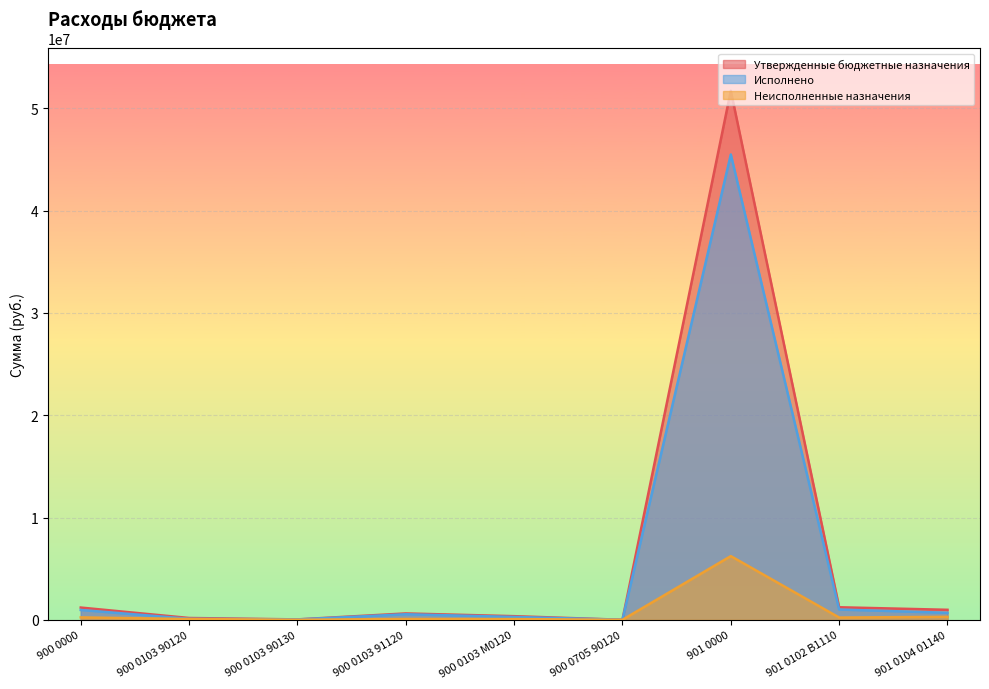

At how many categories does at least one series exceed 8226551?

1